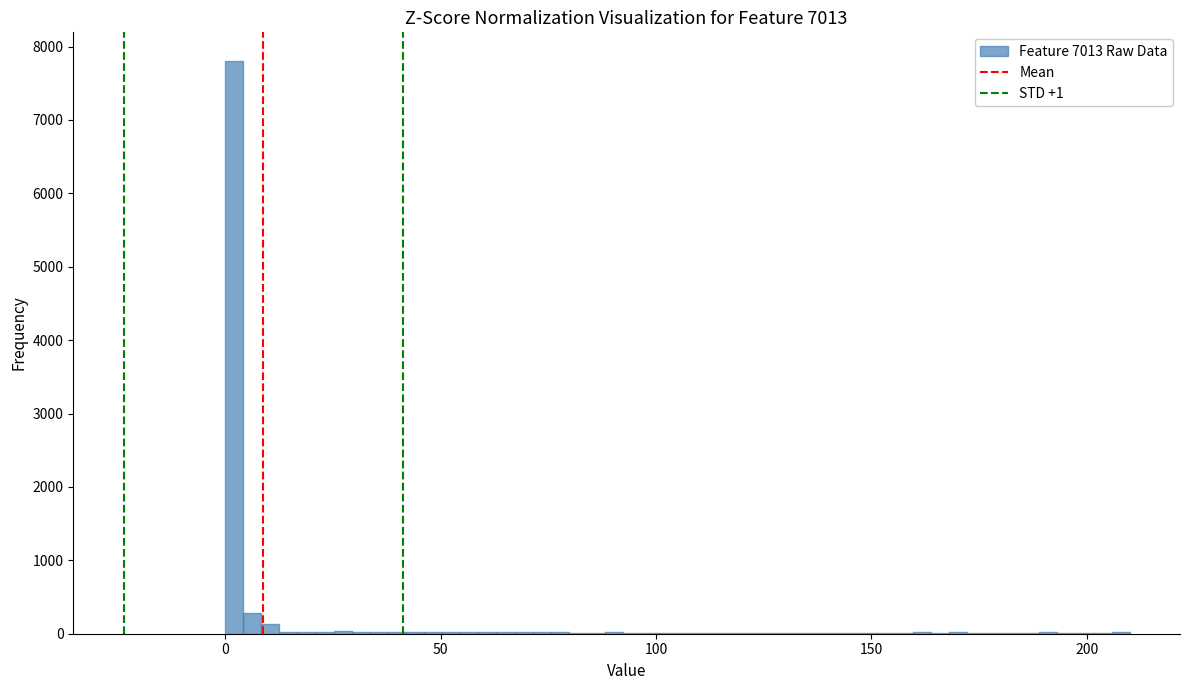

Read against the x-axis, roughly where is the centre of the tallest bar?

0